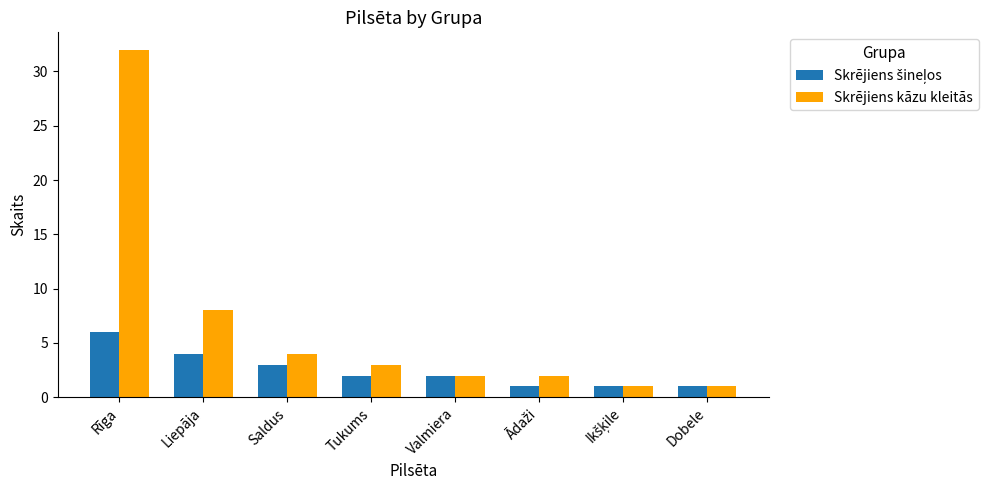

Where is Skrējiens kāzu kleitās nearest to the value 16?

Liepāja